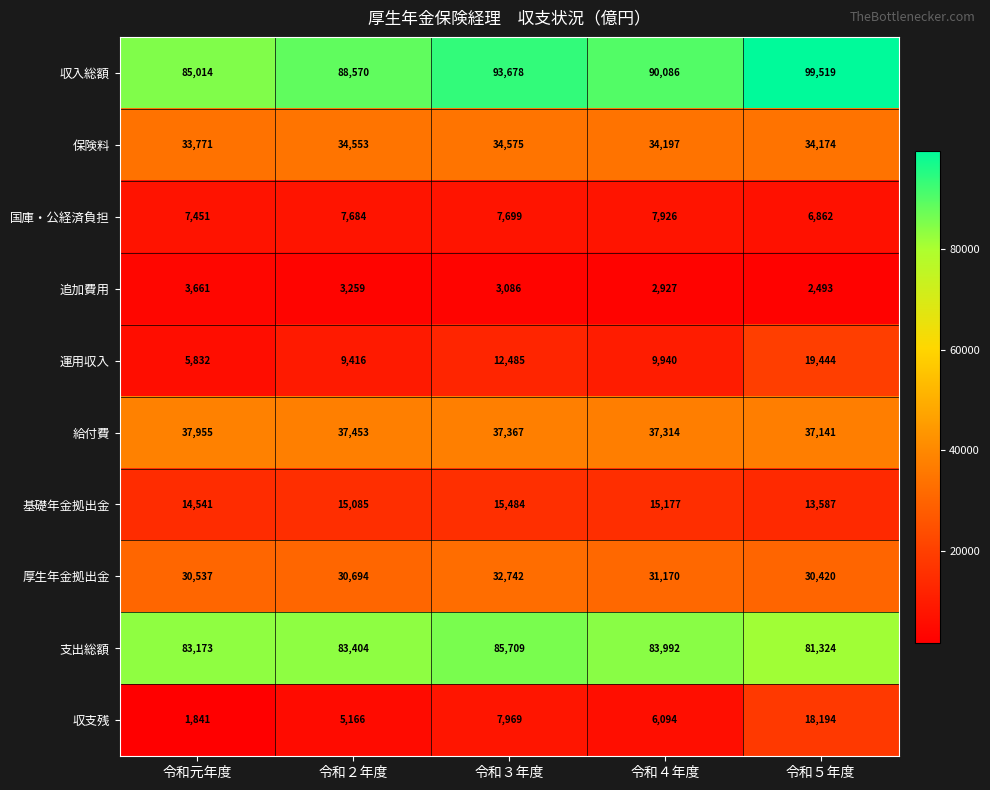

Which series has the largest range (max minus min)?

収支残